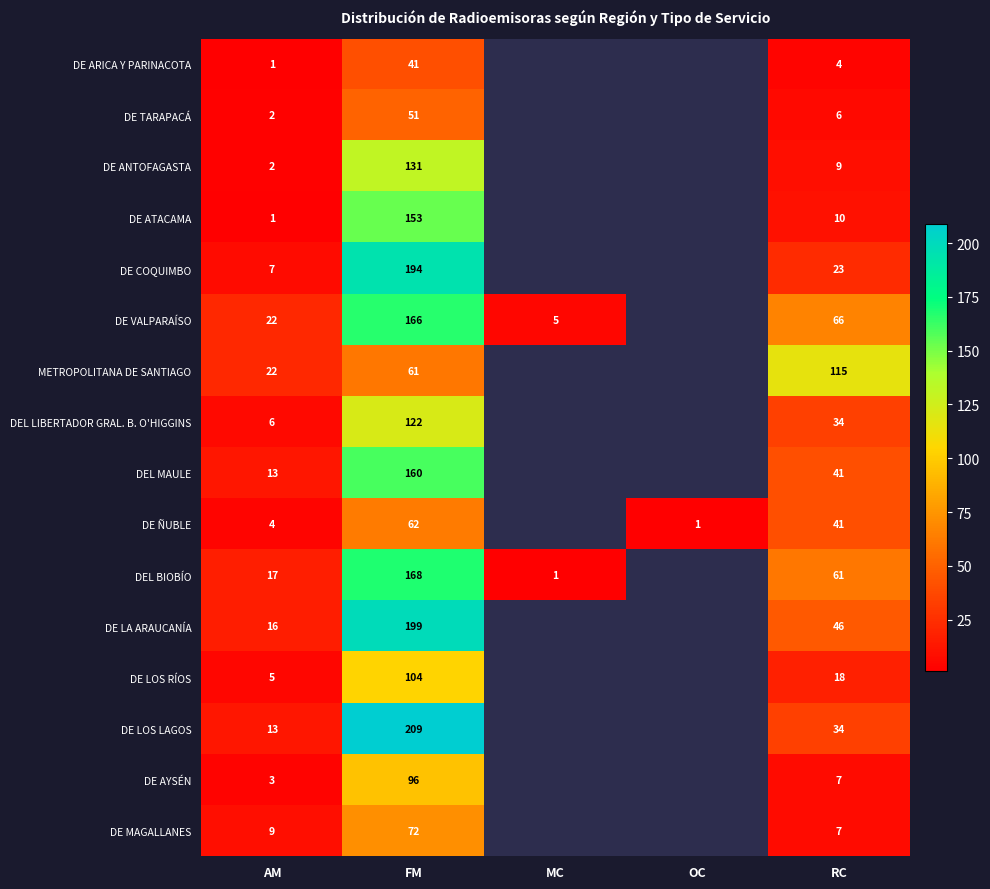

The DE VALPARAÍSO series shows 226 at FM. True or false?

False